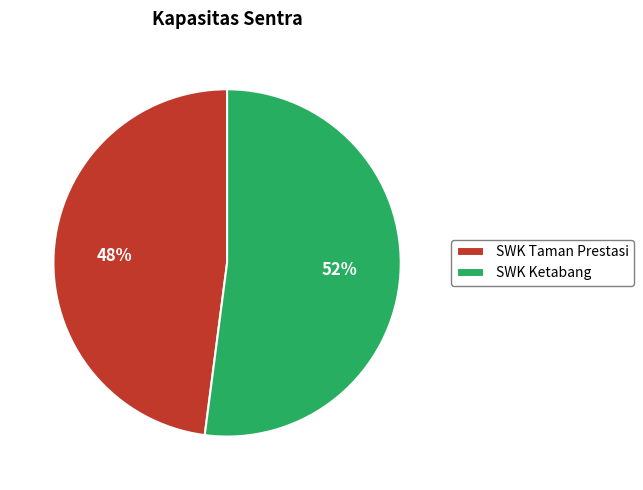

The SWK Taman Prestasi slice represents 54% of the pie. True or false?

False